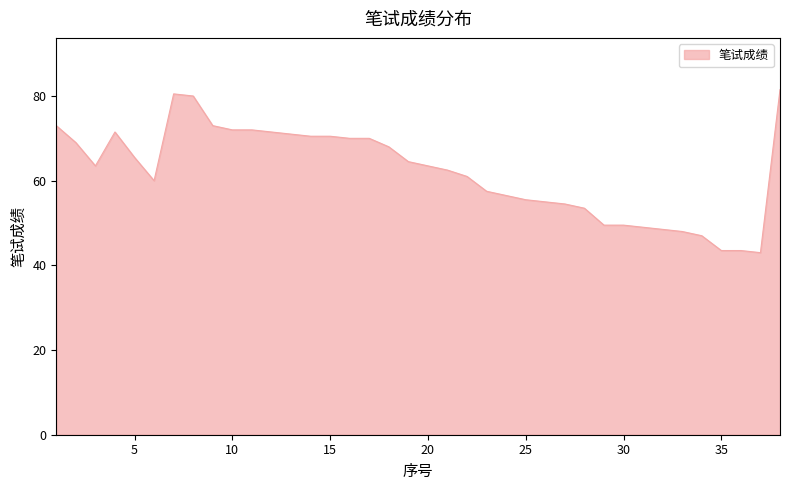

What is the difference between the maximum and minimum values?

38.5